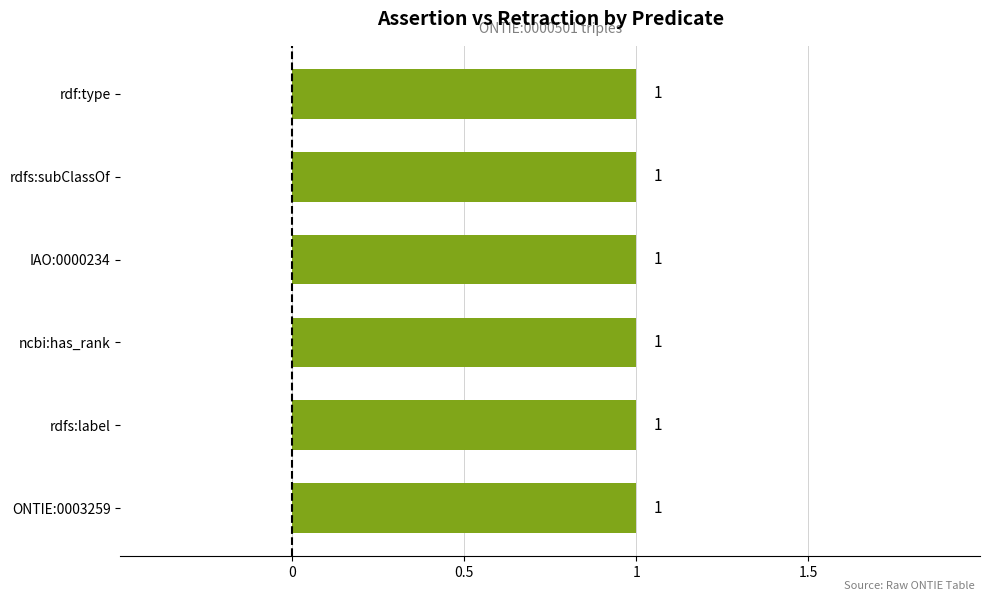

What is the sum of all assertion values?

6